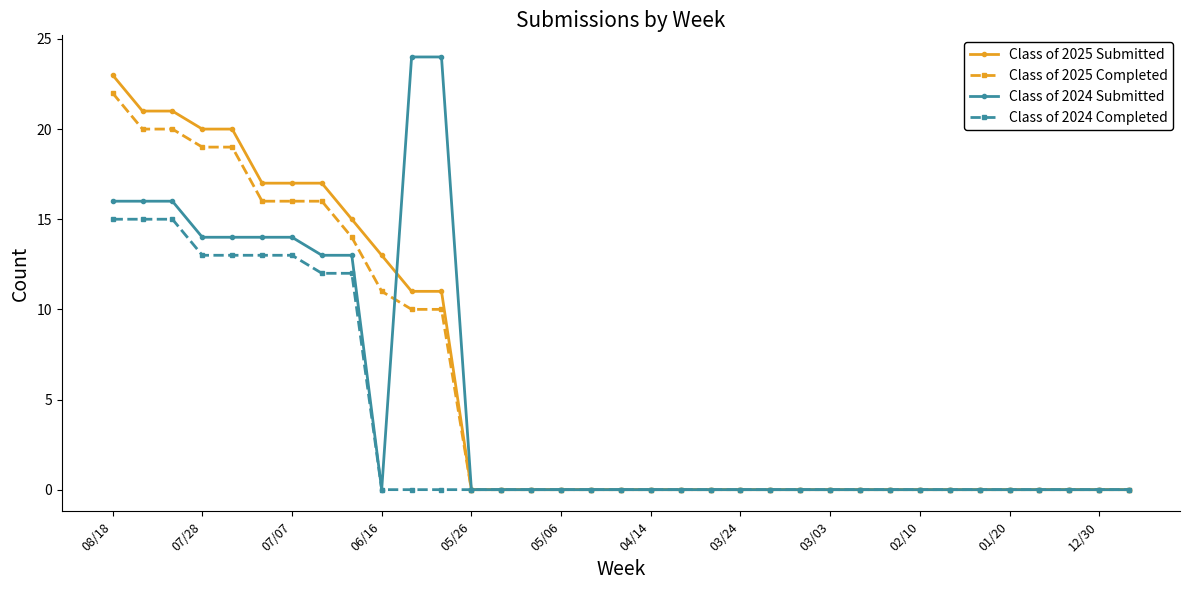

What is the highest value of the Class of 2025 Submitted series?

23